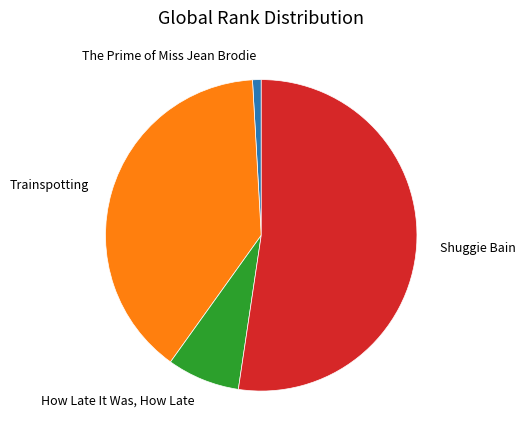

Is there any slice that represents more than half of the pie?

Yes